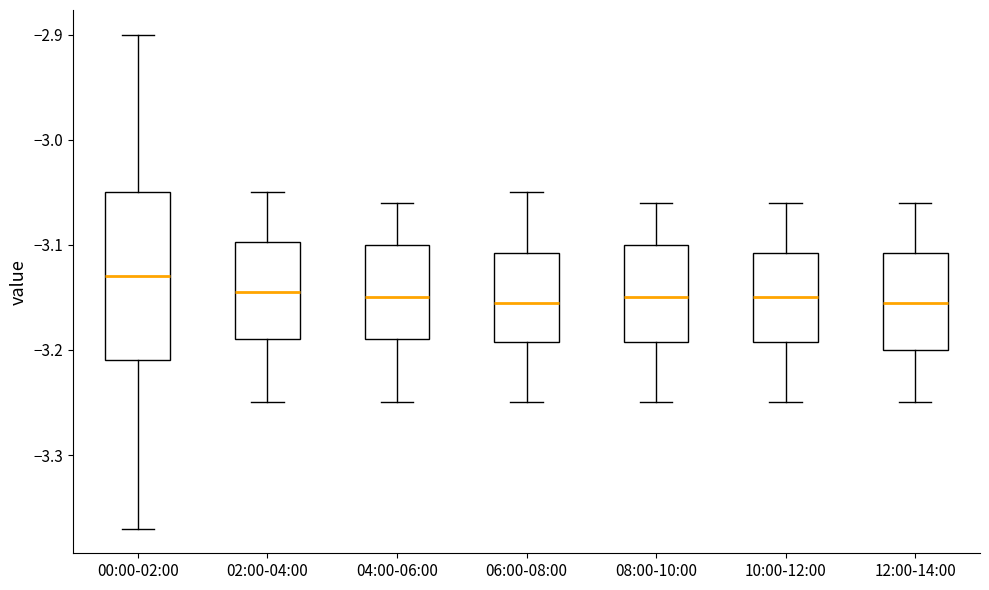

Reading left to right, transcribe this box plot: for each box, give where its median line is, the range the box spans, and where its two whiskers end, as read against the y-axis. The values are not printed on the chart, so give them approximately, as read against the axis.

00:00-02:00: median -3.13, box -3.21 to -3.05, whiskers -3.37 to -2.90
02:00-04:00: median -3.14, box -3.19 to -3.10, whiskers -3.25 to -3.05
04:00-06:00: median -3.15, box -3.19 to -3.10, whiskers -3.25 to -3.06
06:00-08:00: median -3.15, box -3.19 to -3.11, whiskers -3.25 to -3.05
08:00-10:00: median -3.15, box -3.19 to -3.10, whiskers -3.25 to -3.06
10:00-12:00: median -3.15, box -3.19 to -3.11, whiskers -3.25 to -3.06
12:00-14:00: median -3.15, box -3.20 to -3.11, whiskers -3.25 to -3.06